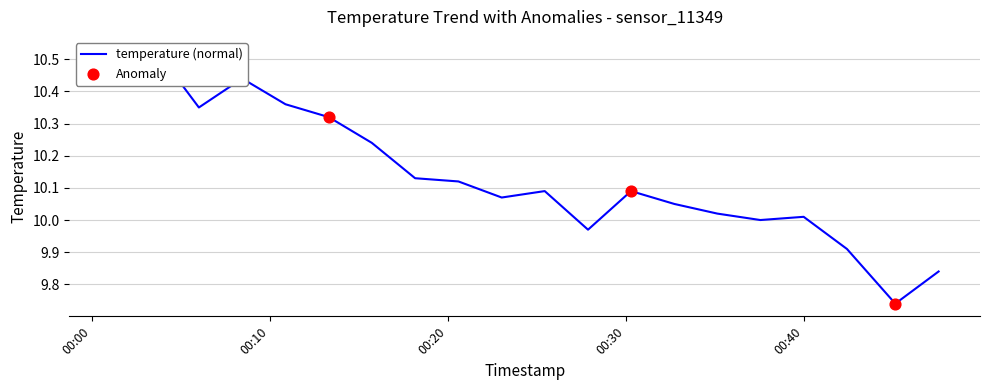

What is the ratio of the value at 2022-12-18T00:32:44 to the value at 2022-12-18T00:06:01?

1.0